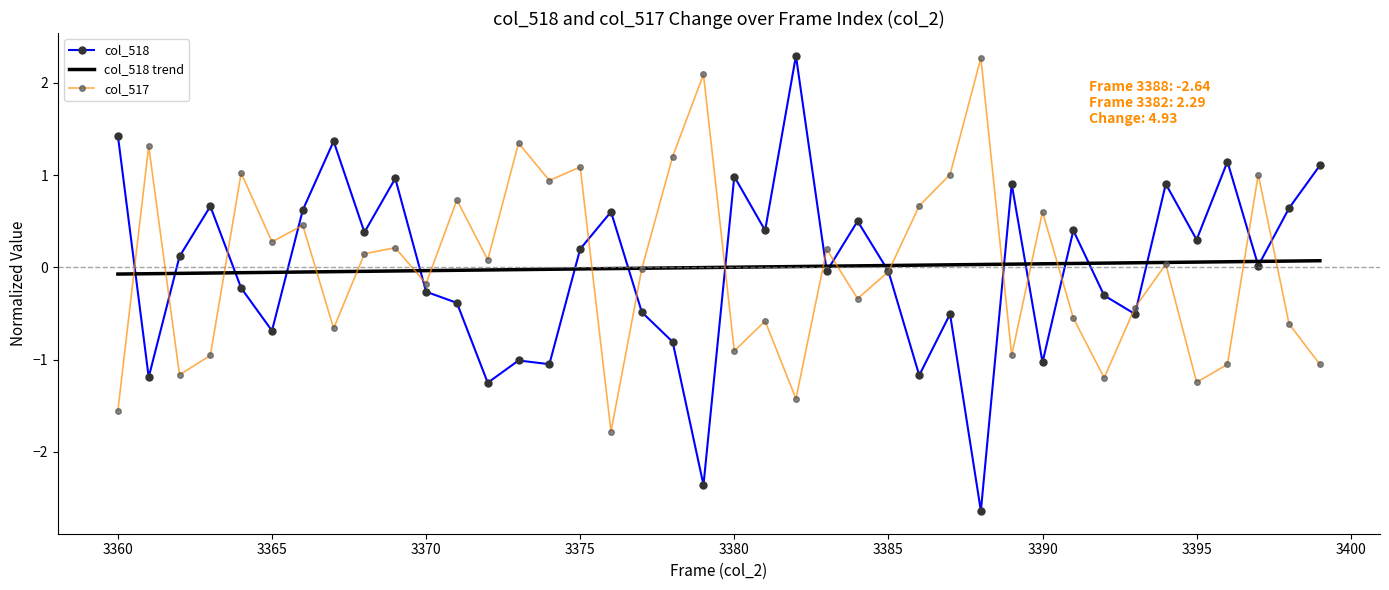

Which series has the largest range (max minus min)?

col_518